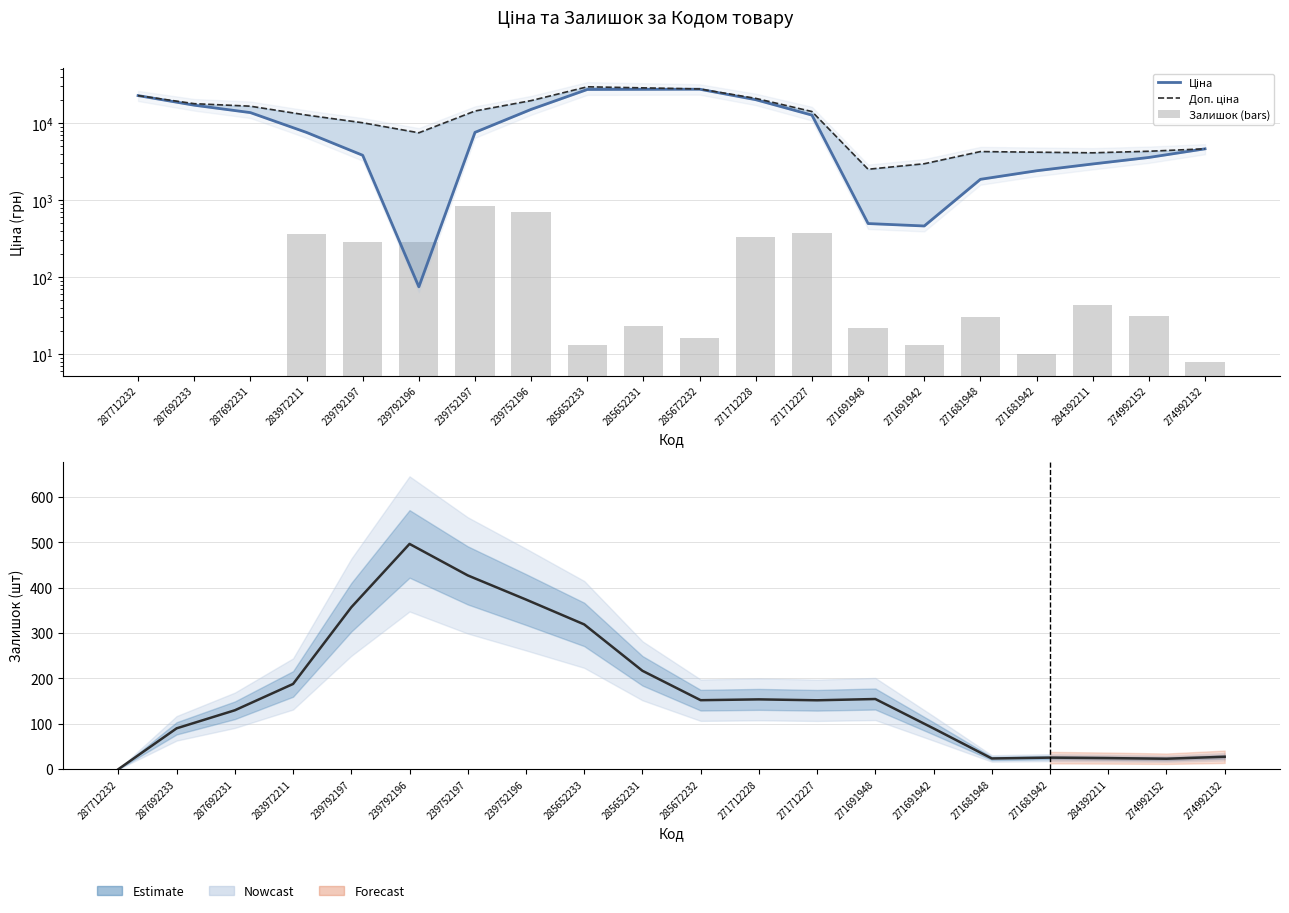

At which label is Залишок closest to 248?

285652231